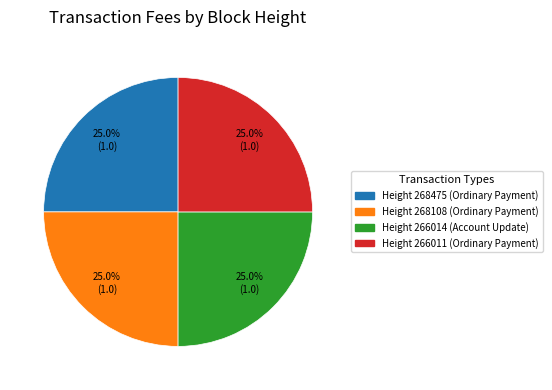

Is there a majority slice in this chart?

No